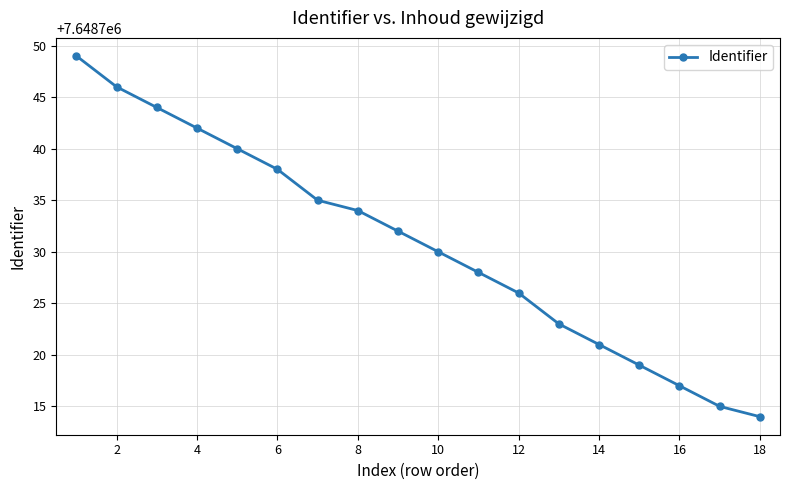

What is the average value?

7648731